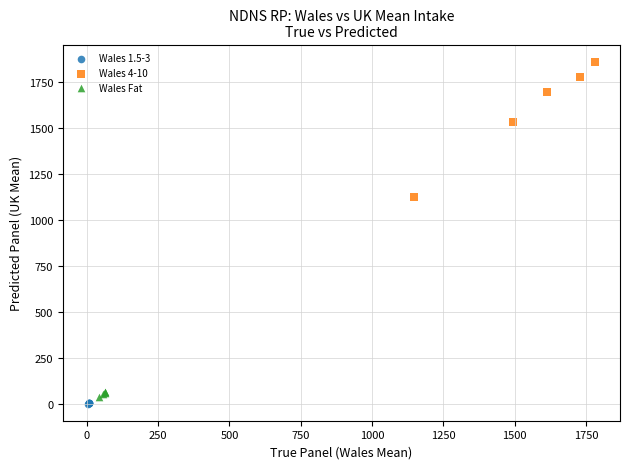

What are all the series names shown in the legend?

Wales 1.5-3, Wales 4-10, Wales Fat